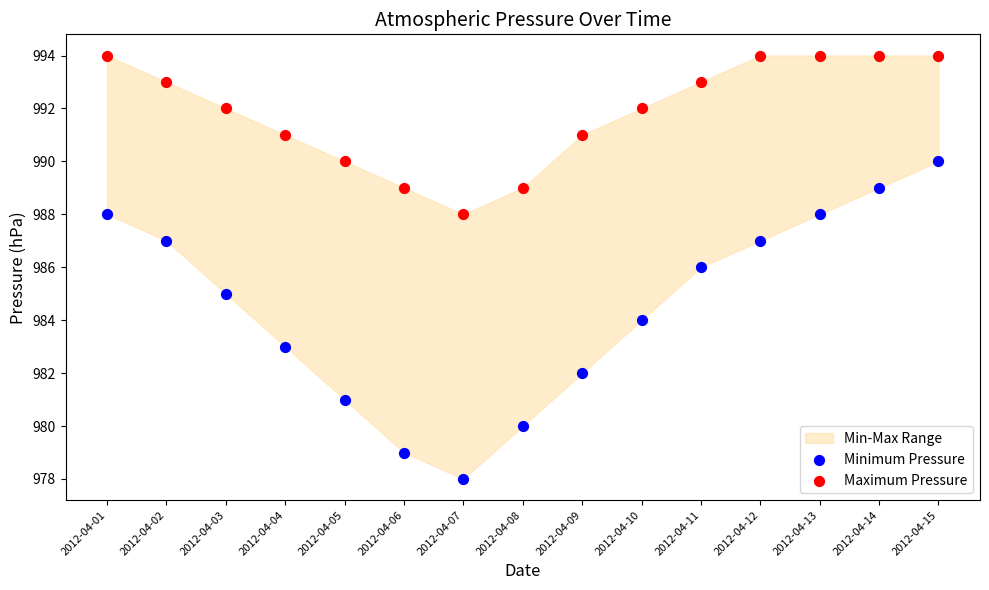

Which series has the largest Y range (max minus min)?

Minimum Pressure